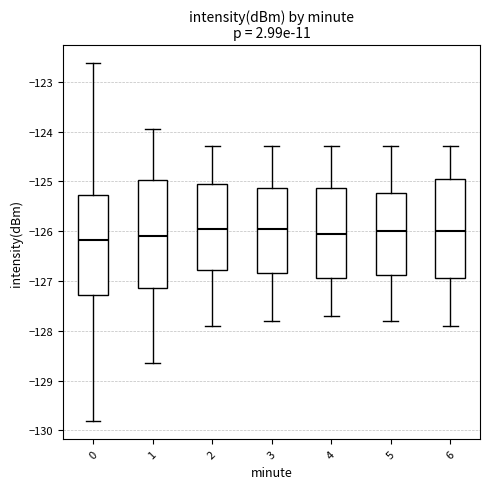

Which box is the tallest, from its lower edge to its upper edge?

1